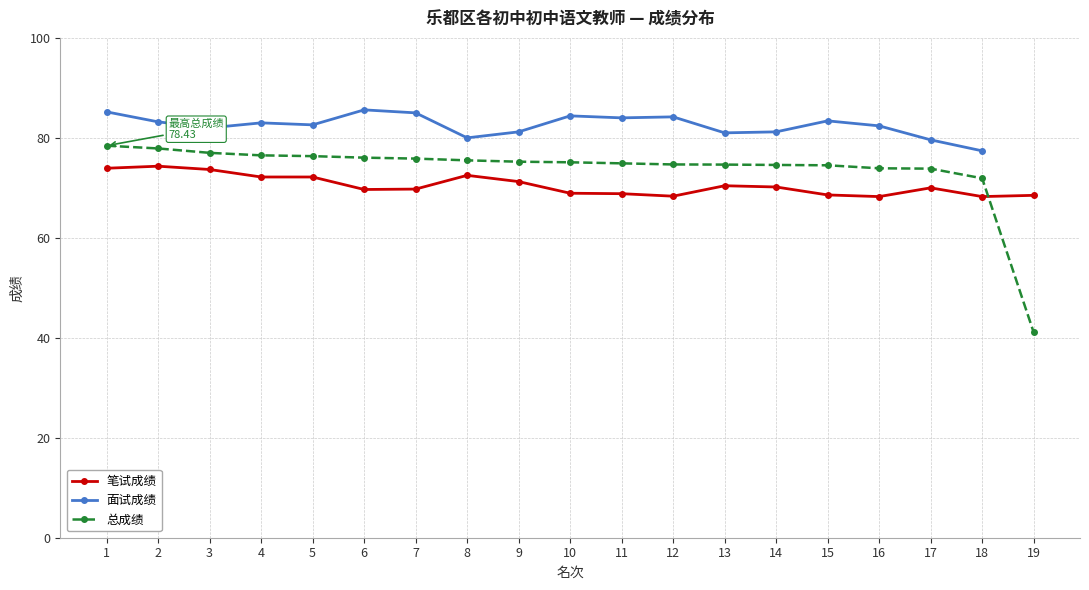

At 8, list the series in order from largest to smallest.

面试成绩, 总成绩, 笔试成绩